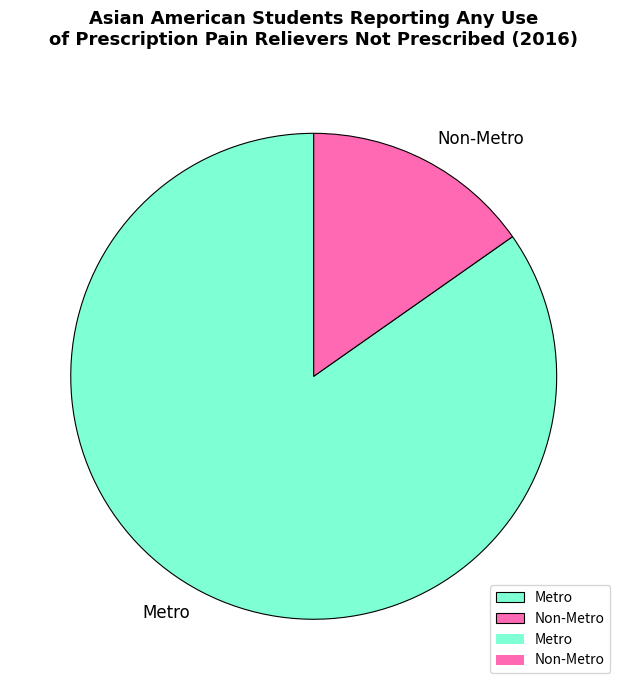

True or false: Non-Metro accounts for 22% of the total.

False